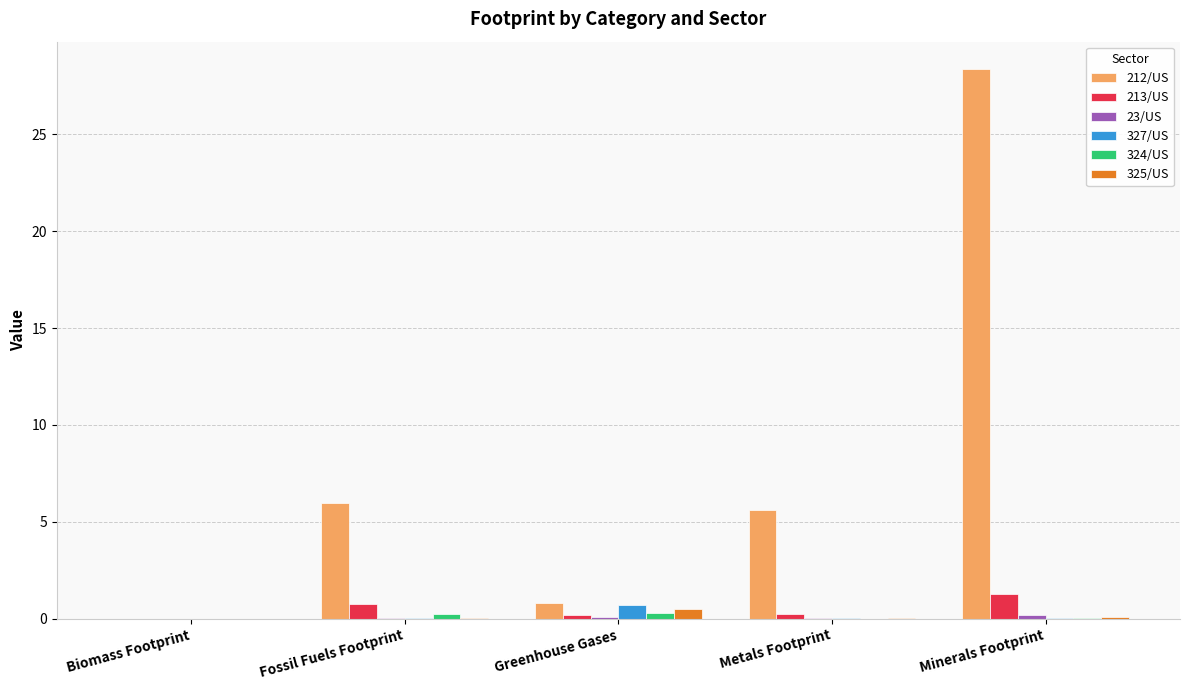

What is the sum of all 212/US values?

40.7